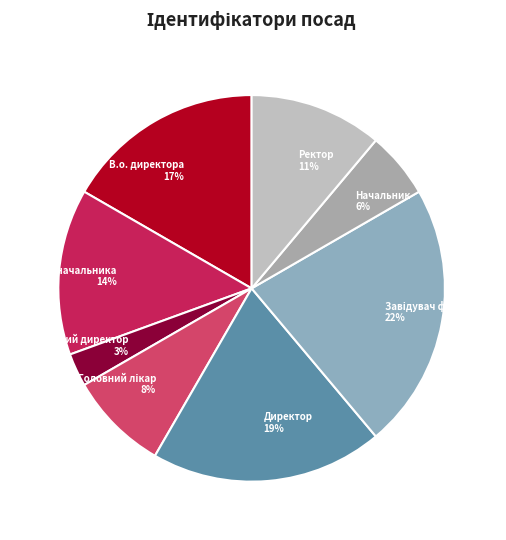

To the nearest percent, what portion does Ректор 11% represent?

11%